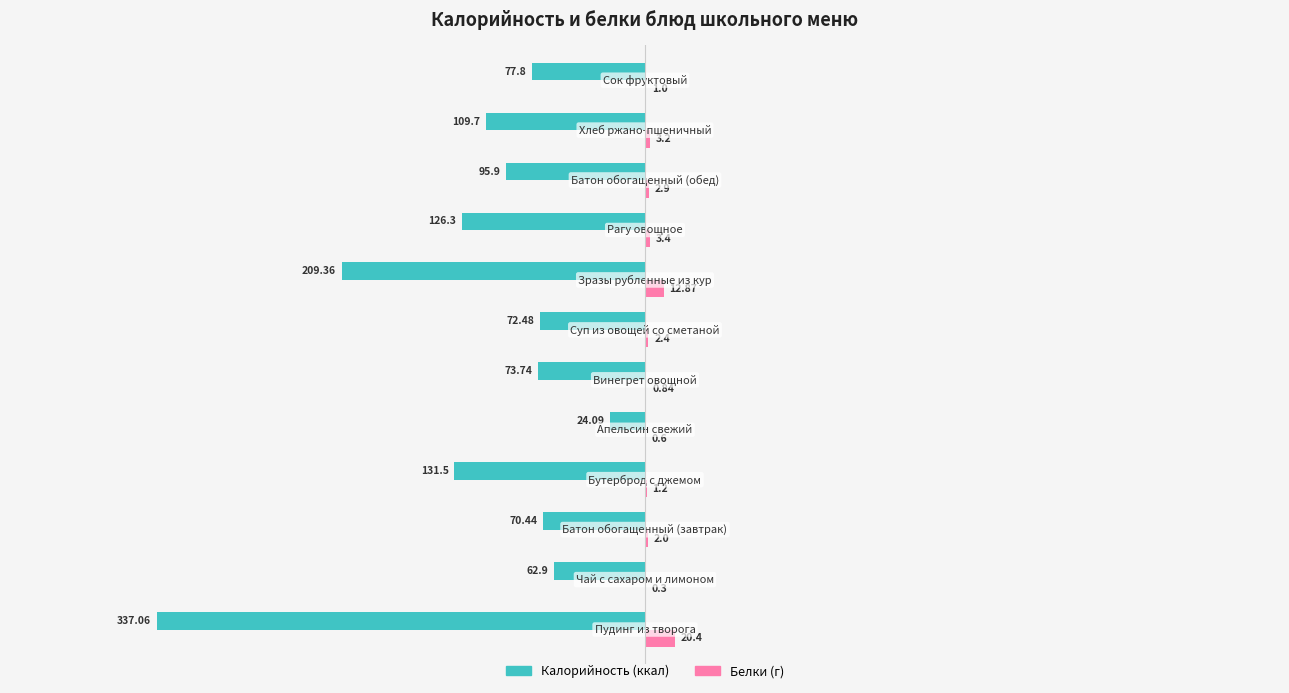

Is it true that Белки equals 1.0 at 4?

False